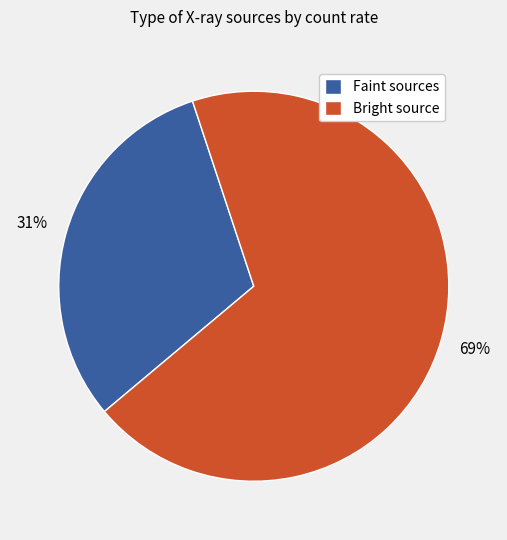

Which has a higher value, Faint sources or Bright source?

Bright source